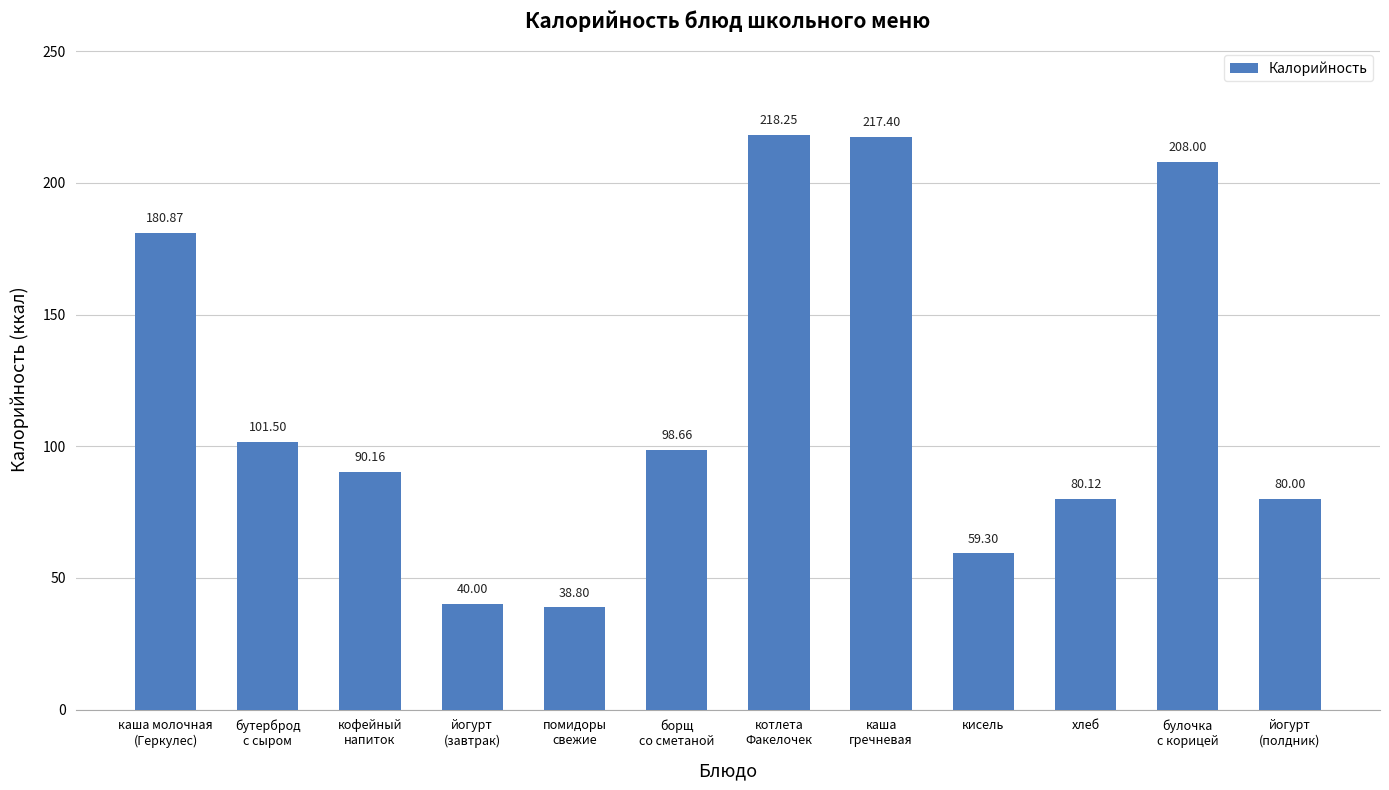

Between каша
гречневая and кофейный
напиток, which is larger?

каша
гречневая